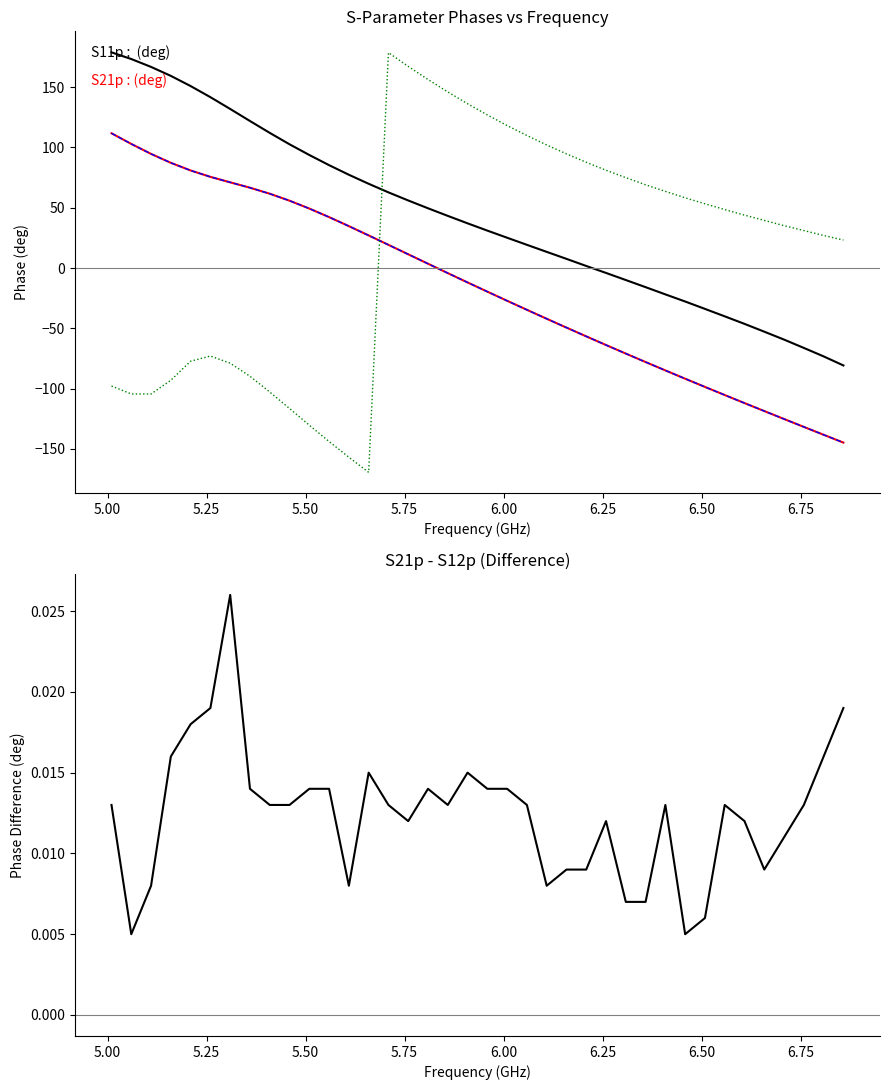

Which series has the widest spread of values?

S22p (deg)